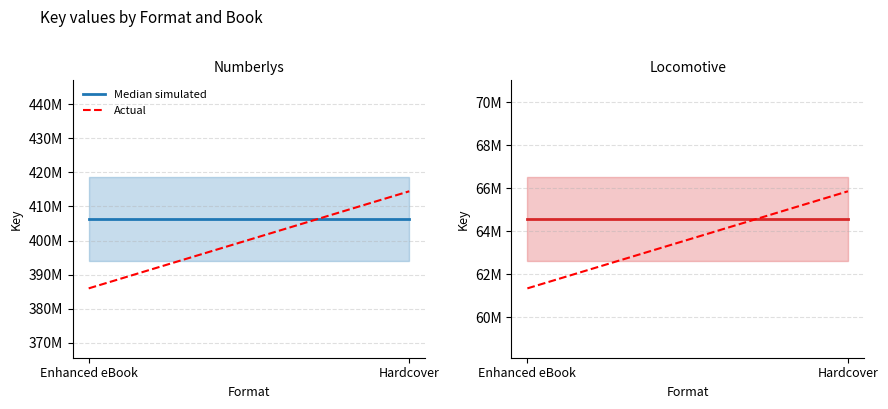

How many data points does each series have?

2